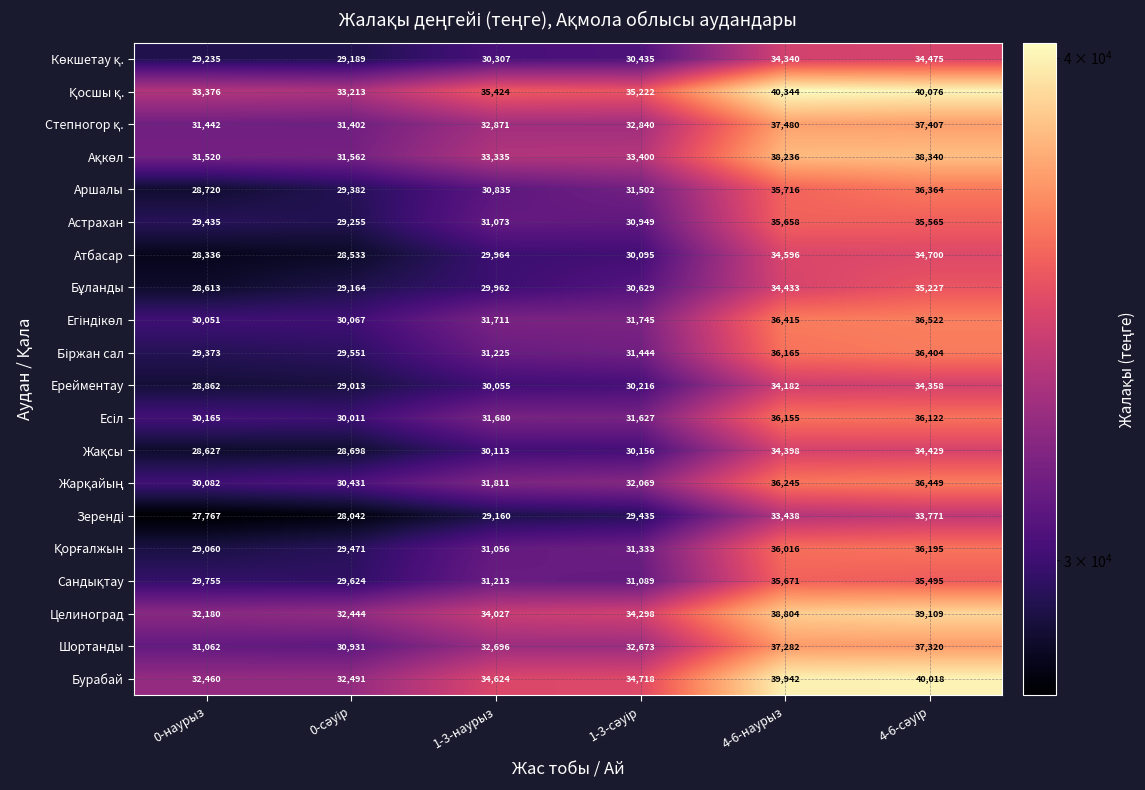

Which series has the widest spread of values?

Аршалы